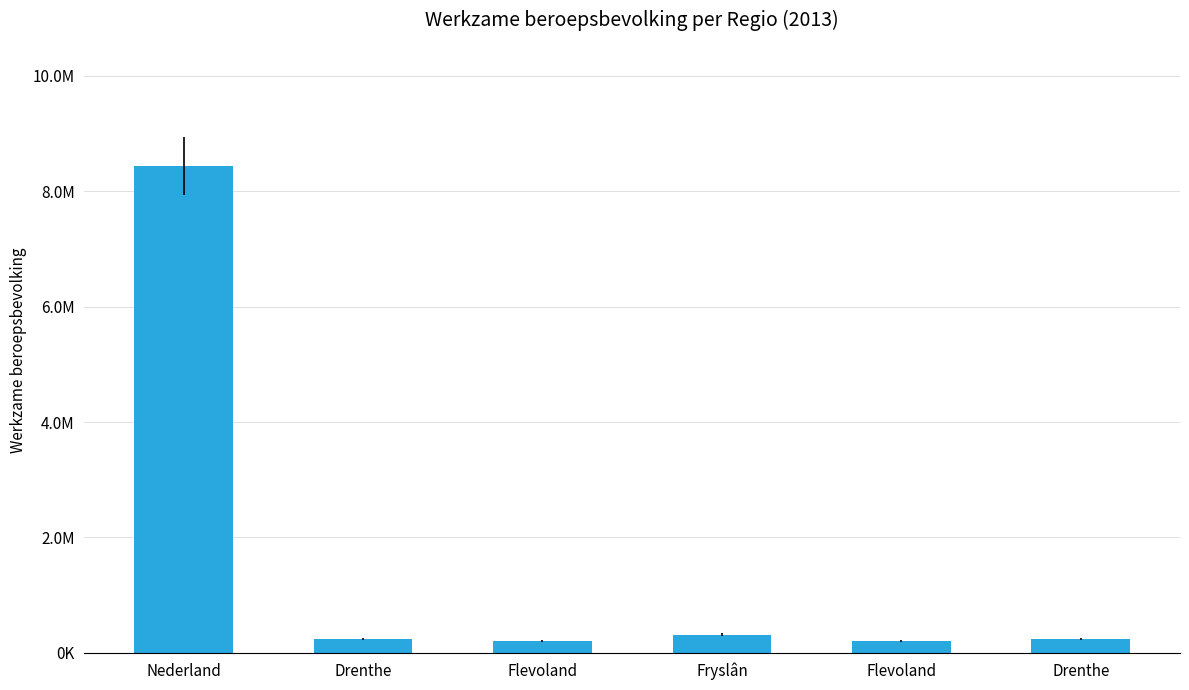

Does the chart contain any negative values?

No